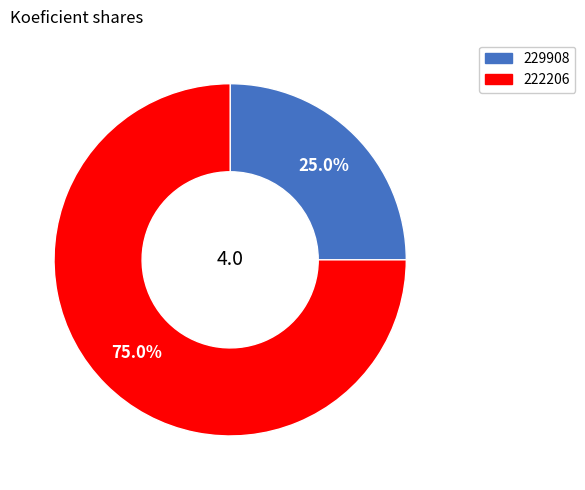

What percentage is the 222206 slice, to the nearest percent?

75%